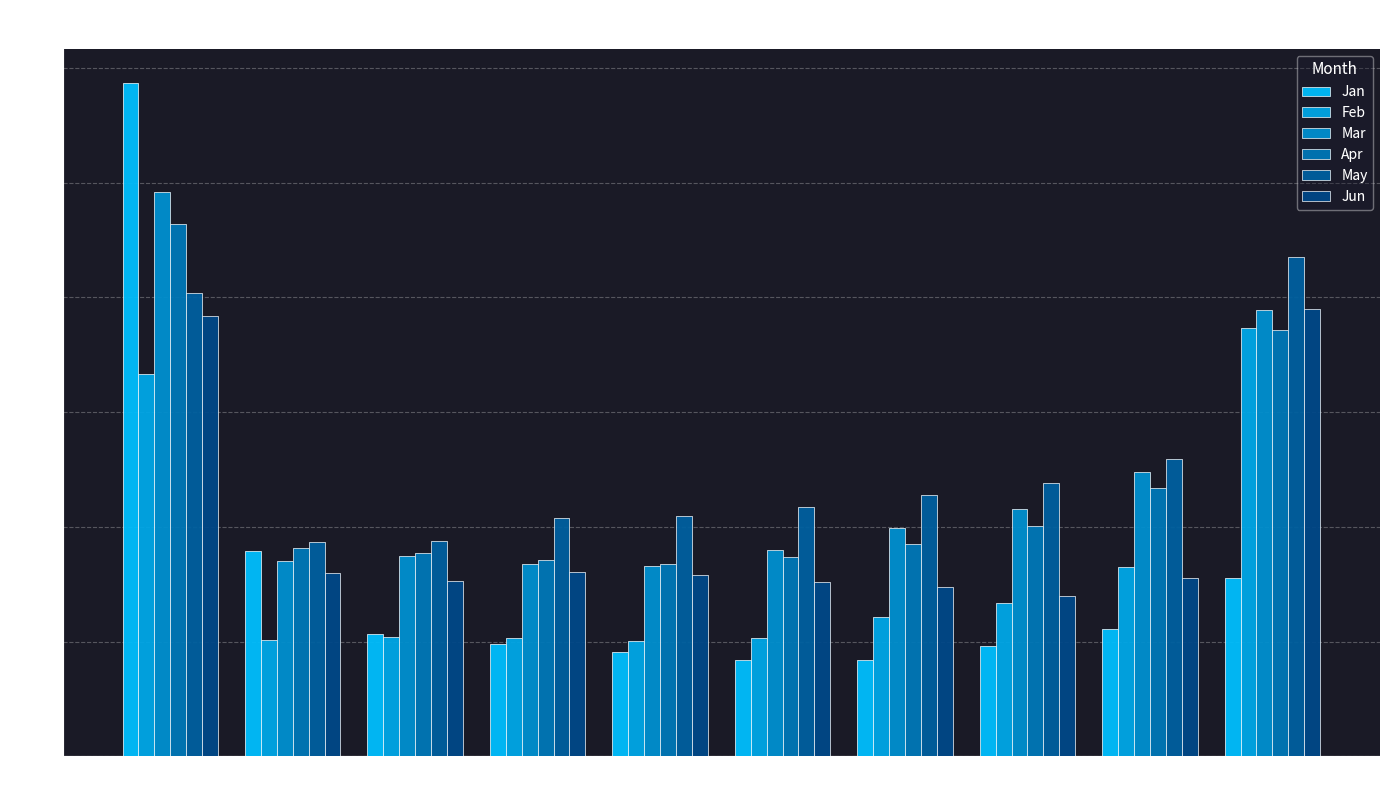

How many bars are there in total?

60